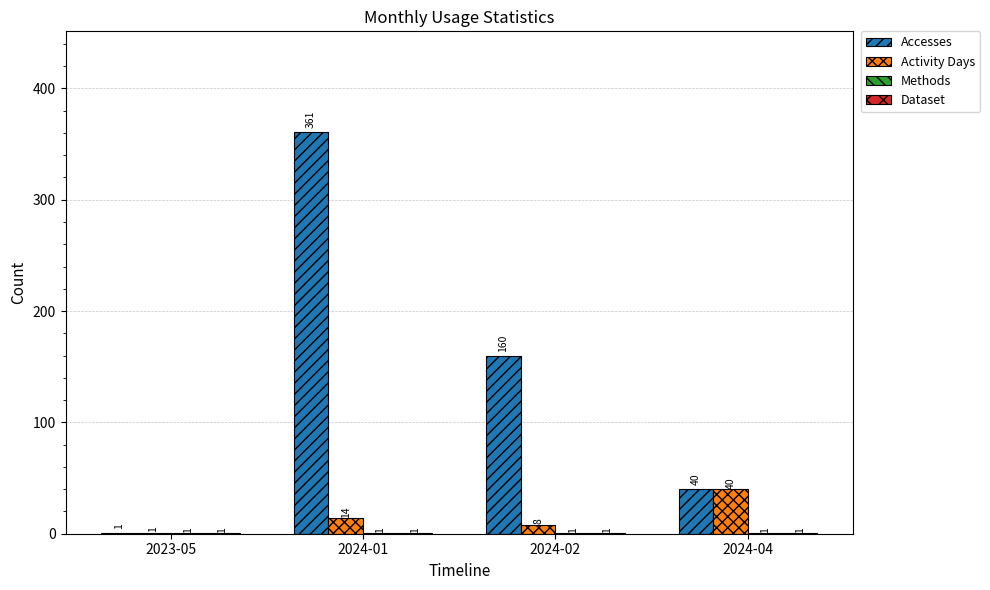

At which label does Activity Days reach its peak?

2024-04